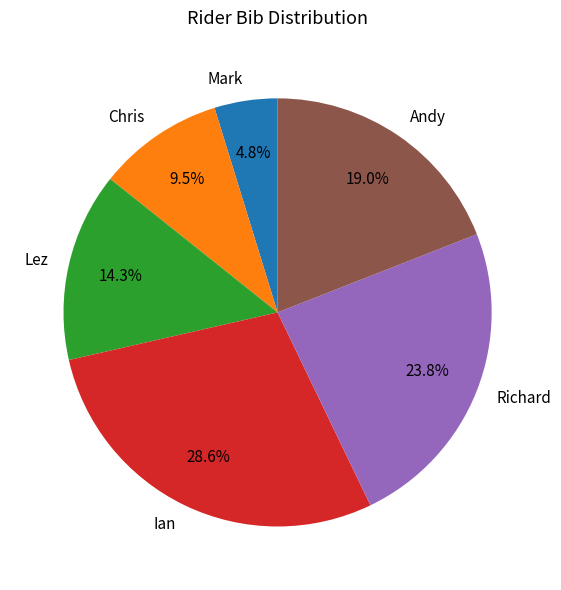

Is it true that Lez is 9% of the pie?

False